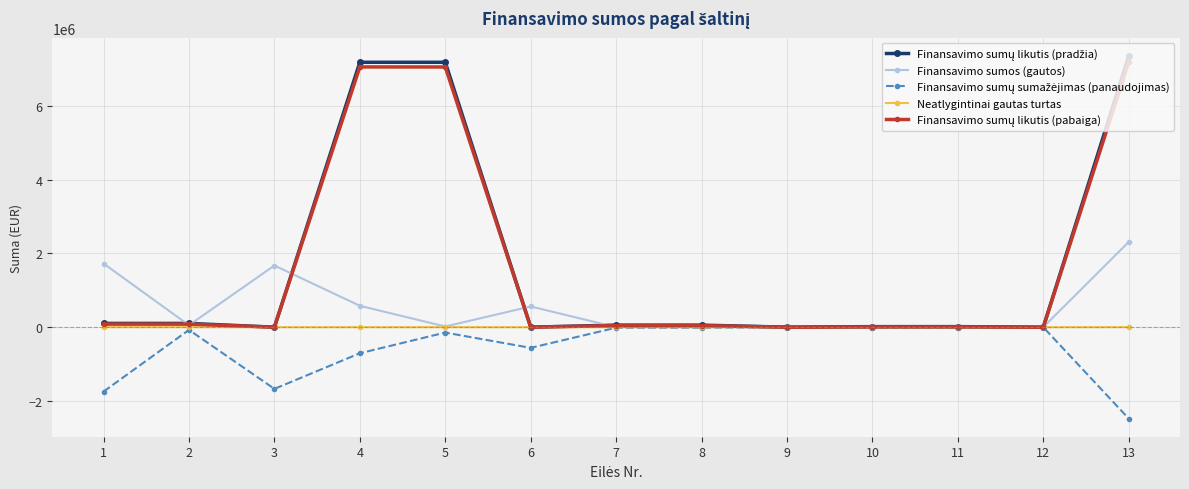

What is the maximum value for Finansavimo sumų likutis (pradžia)?

7350151.8